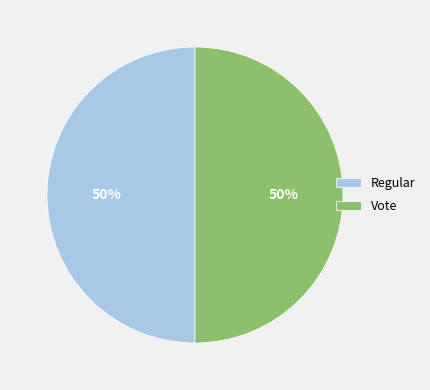

How many slices are in this pie chart?

2